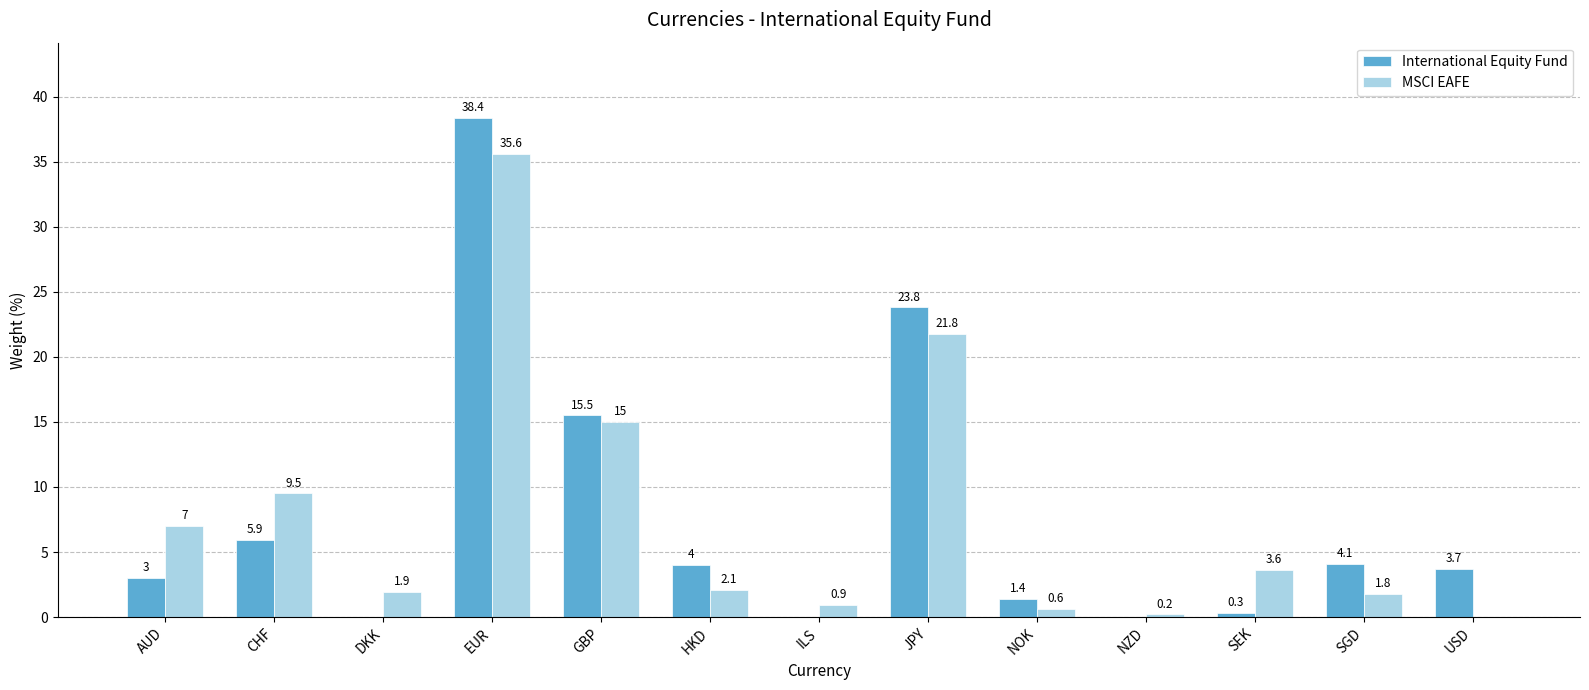

At which label is International Equity Fund closest to 19?

GBP